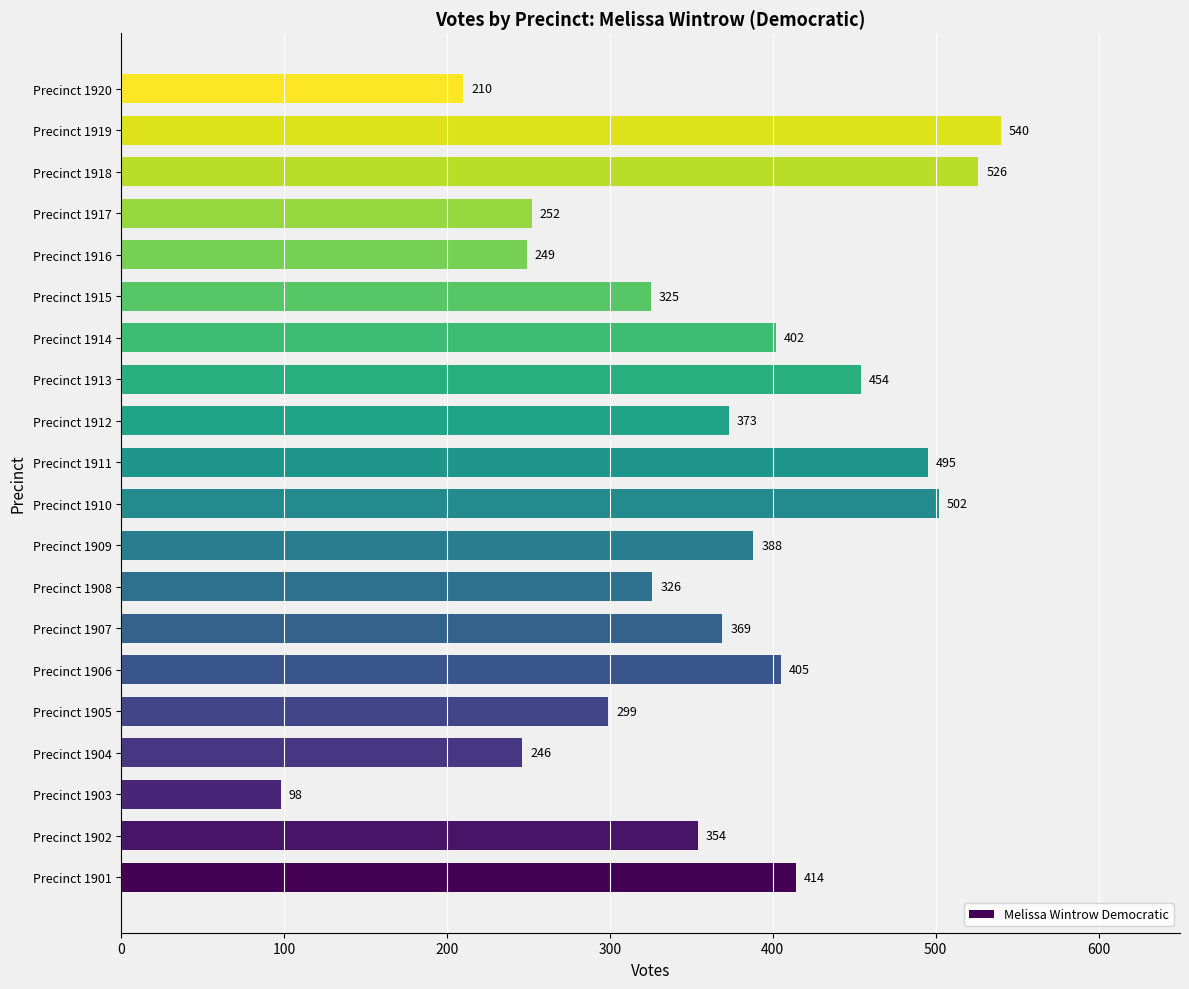

What is the minimum value shown in the chart?

98